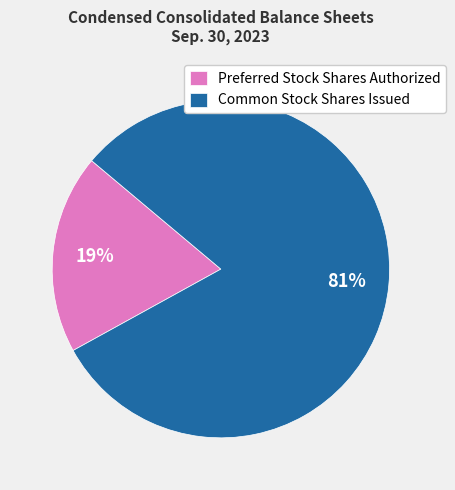

Is the sum of Common Stock Shares Issued and Preferred Stock Shares Authorized greater than half?

Yes